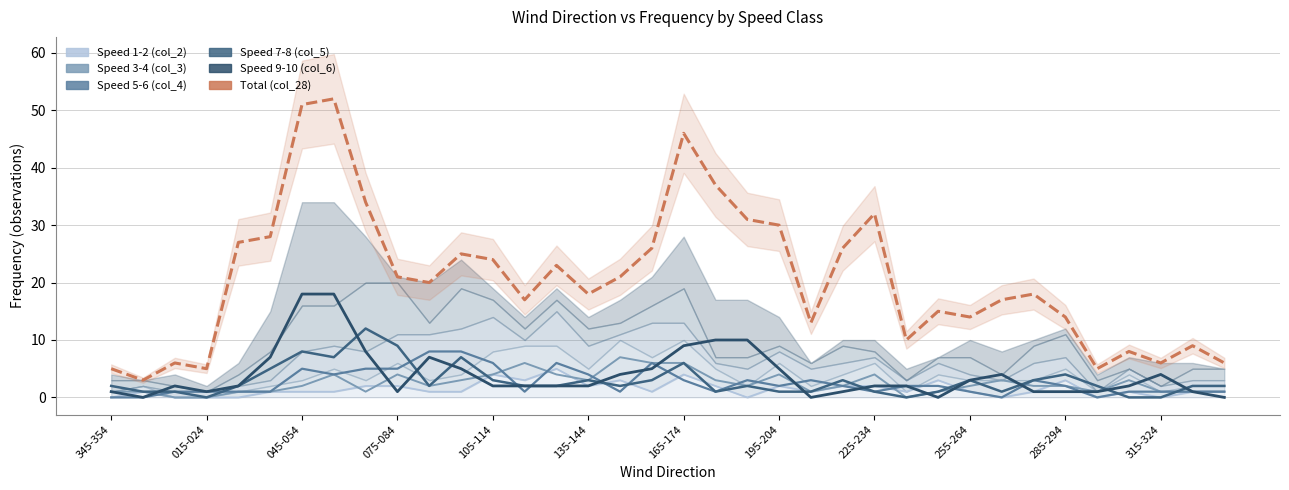

What position from the right is 16?

20